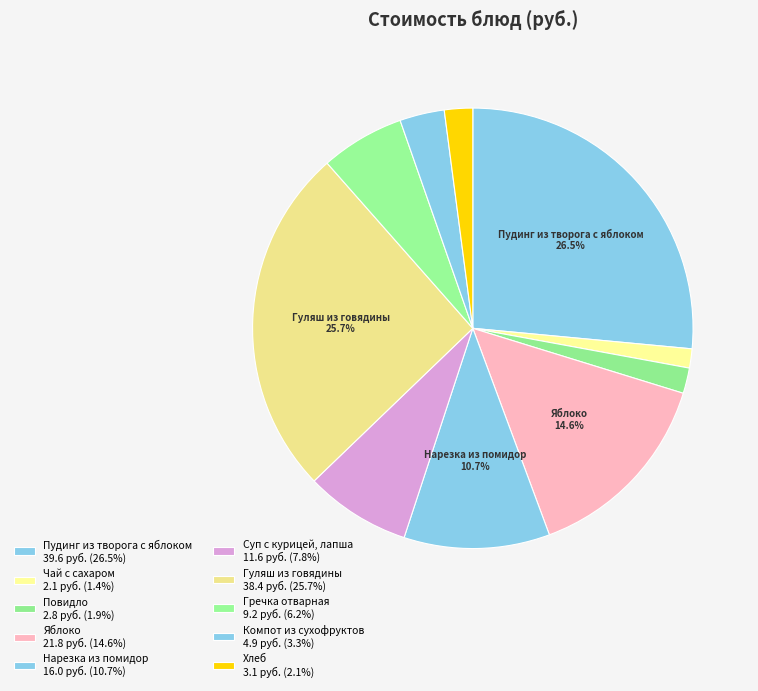

What portion of the pie excludes Гуляш из говядины?

74.3%